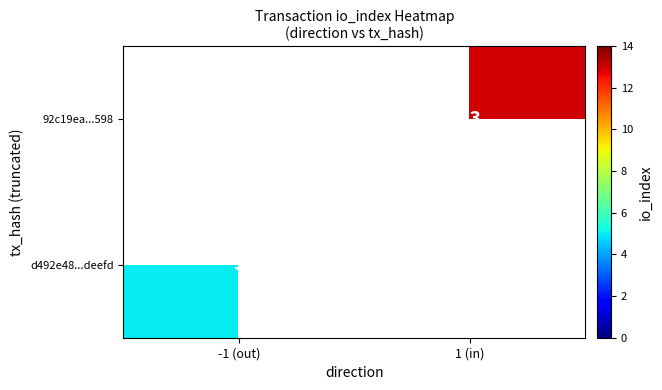

The 92c19ea...598 series shows 3 at 1 (in). True or false?

False